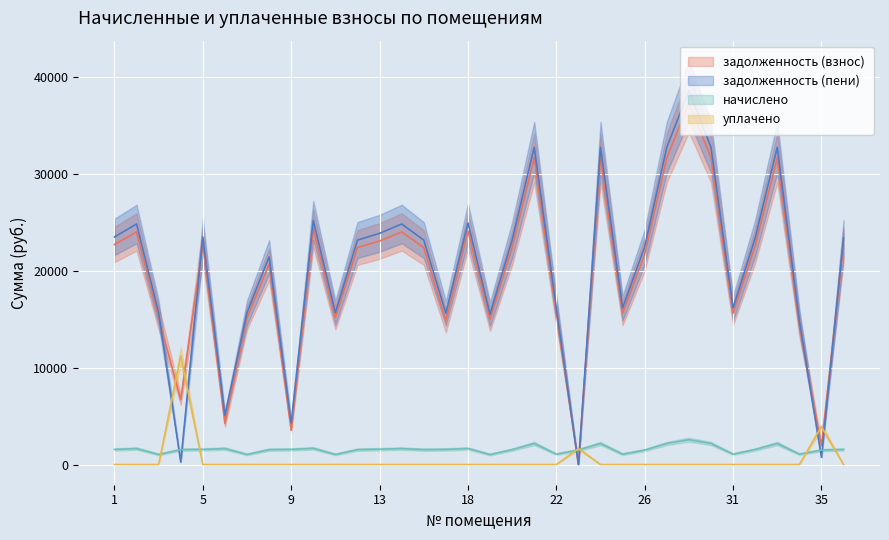

At which category is the sum across all series the highest?

29